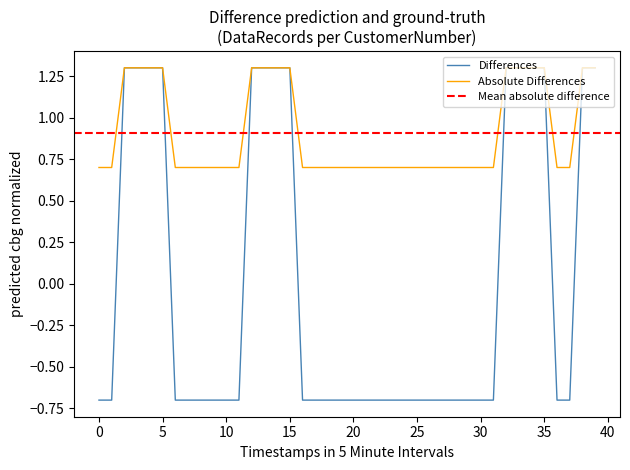

The chart shows a value of 1.1 at 32006939. True or false?

False